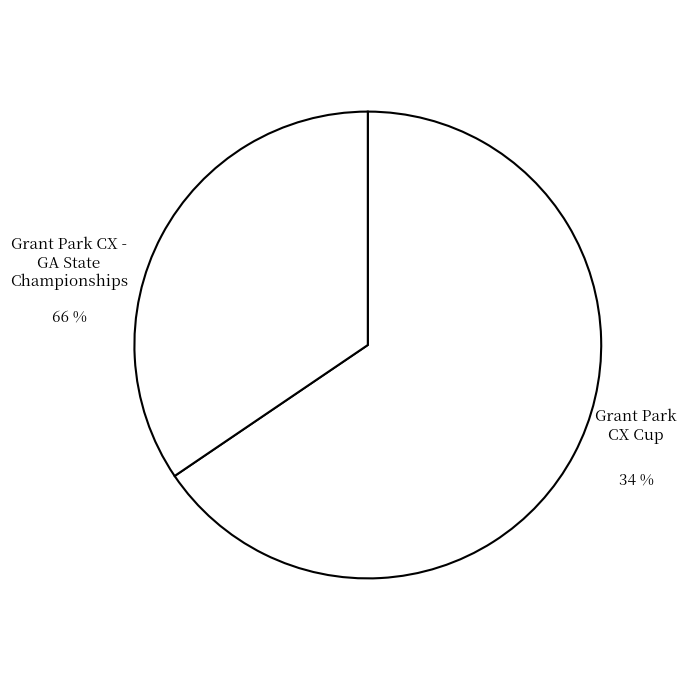

Approximately how many times larger is the value at Grant Park CX Cup compared to Grant Park CX - GA State Championships?

0.5